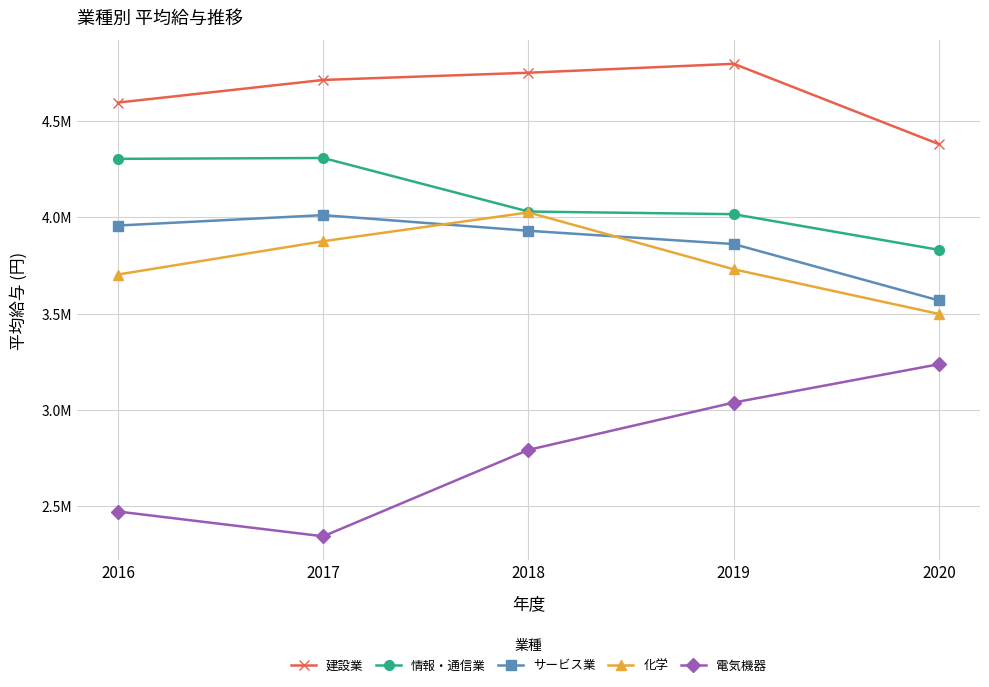

Reading left to right, transcribe all the data shown in this chart.

建設業: 4597321.3	4715041.7	4752552.5	4799038.6	4381146.6
情報・通信業: 4304643.1	4309066.2	4030519.5	4016840.1	3831261.7
サービス業: 3957780.1	4011835.3	3930478.1	3861400.2	3568023.7
化学: 3703057.5	3876200.1	4026016.9	3730174.3	3497821.4
電気機器: 2470242.3	2341307.9	2790903.7	3037040.9	3236417.5